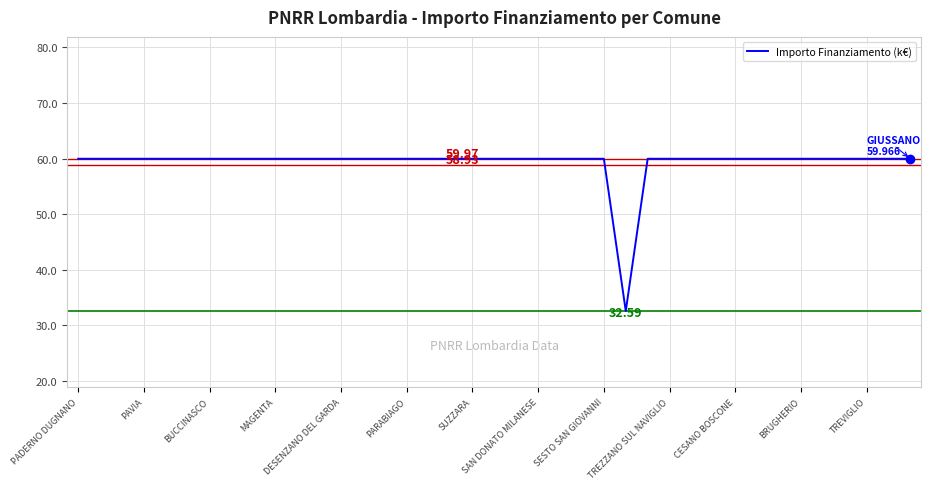

Does the chart have visible grid lines?

Yes